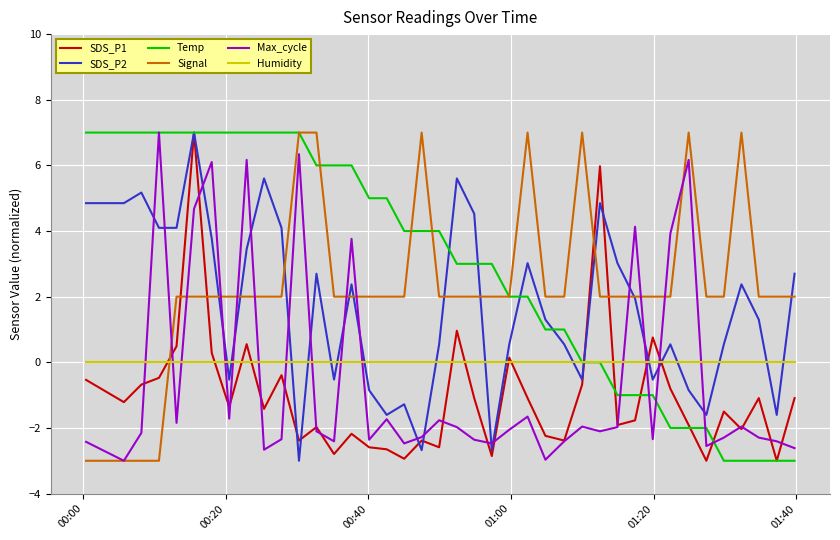

True or false: SDS_P1 and Humidity cross at least once.

True